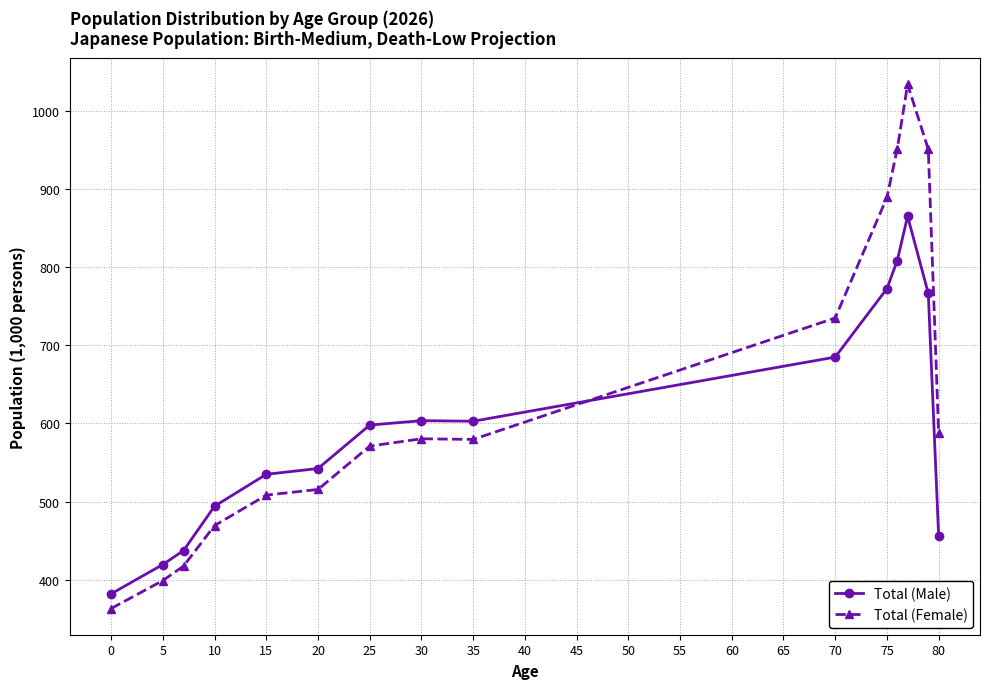

At how many categories does at least one series exceed 914?

3